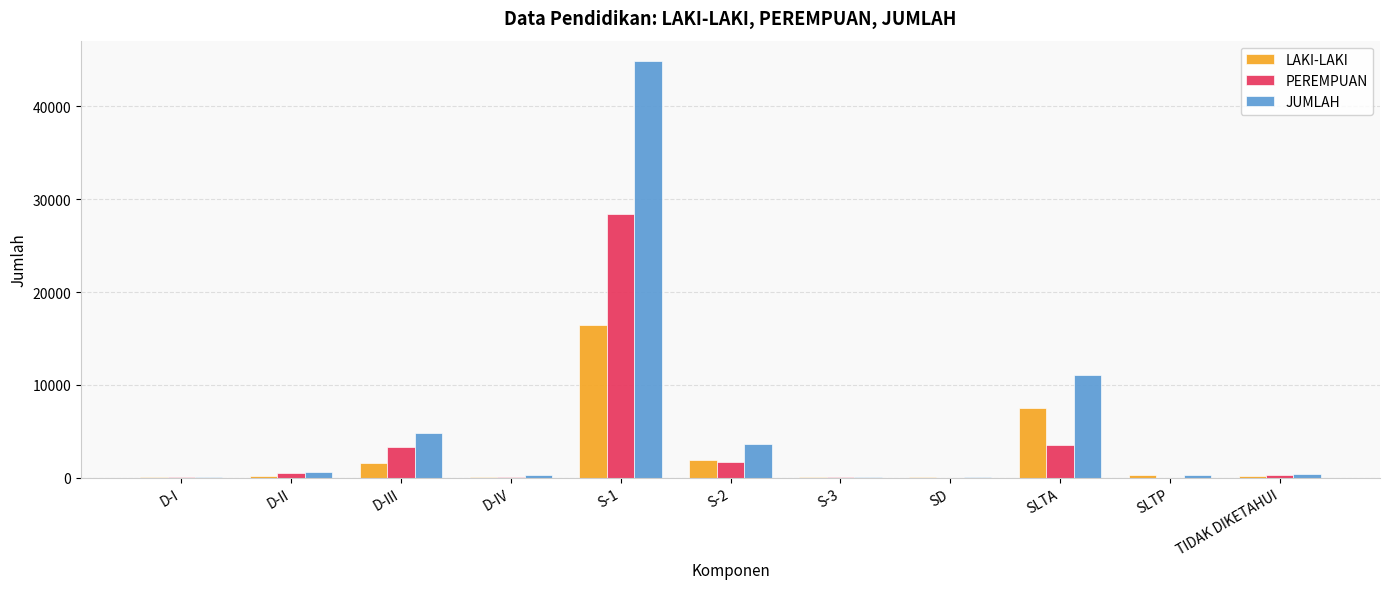

What is the maximum value shown in the chart?

44835